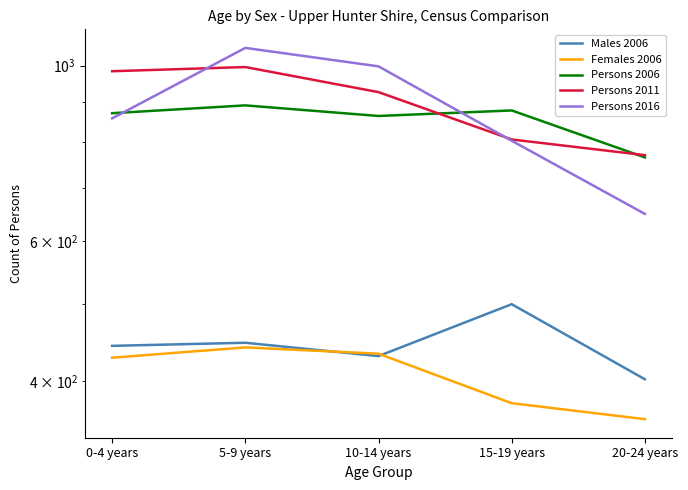

Is the value of Males 2006 at 0-4 years greater than the value of Persons 2011 at 10-14 years?

No